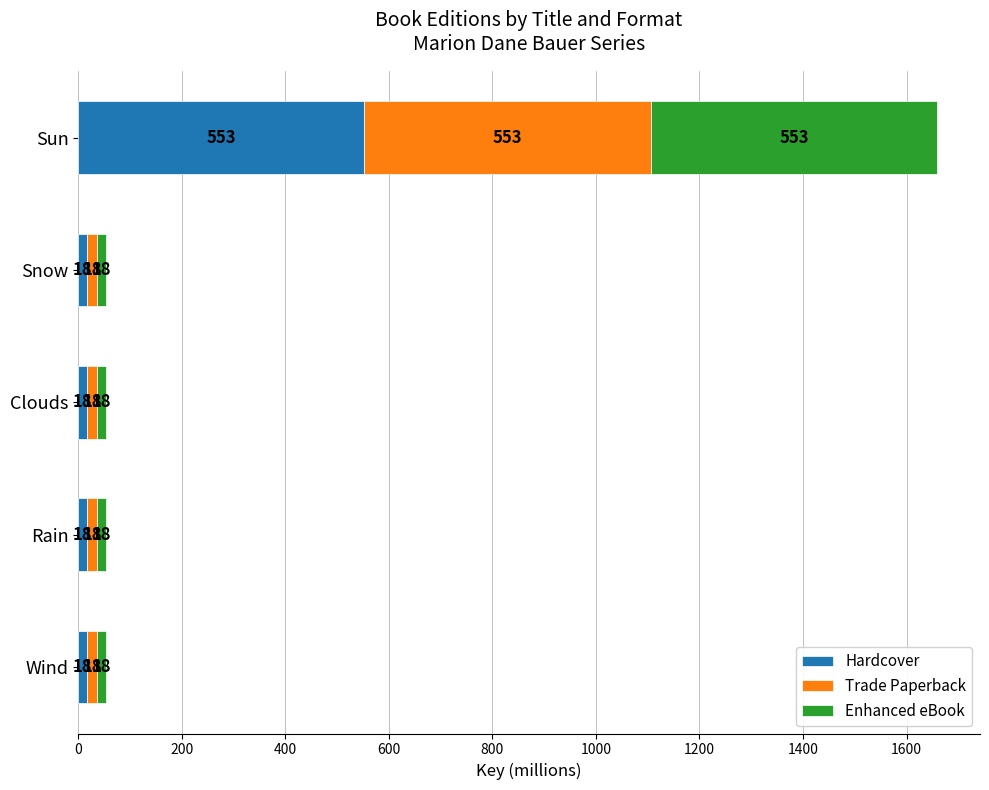

At which label does Hardcover reach its peak?

Sun